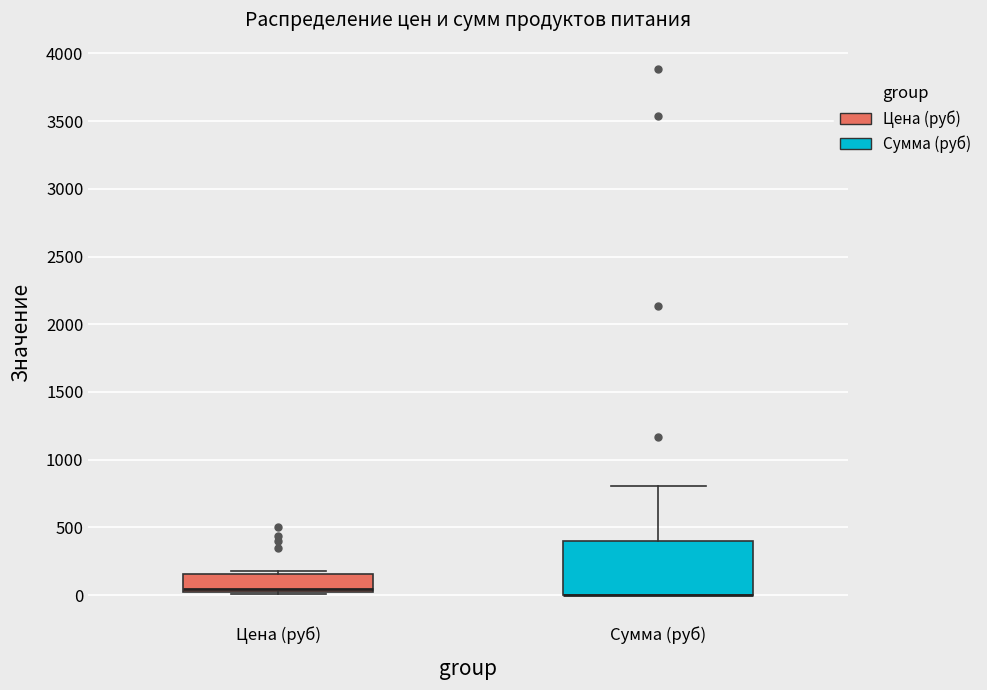

Comparing the boxes themselves (not the whiskers), which one is the tallest?

Сумма (руб)